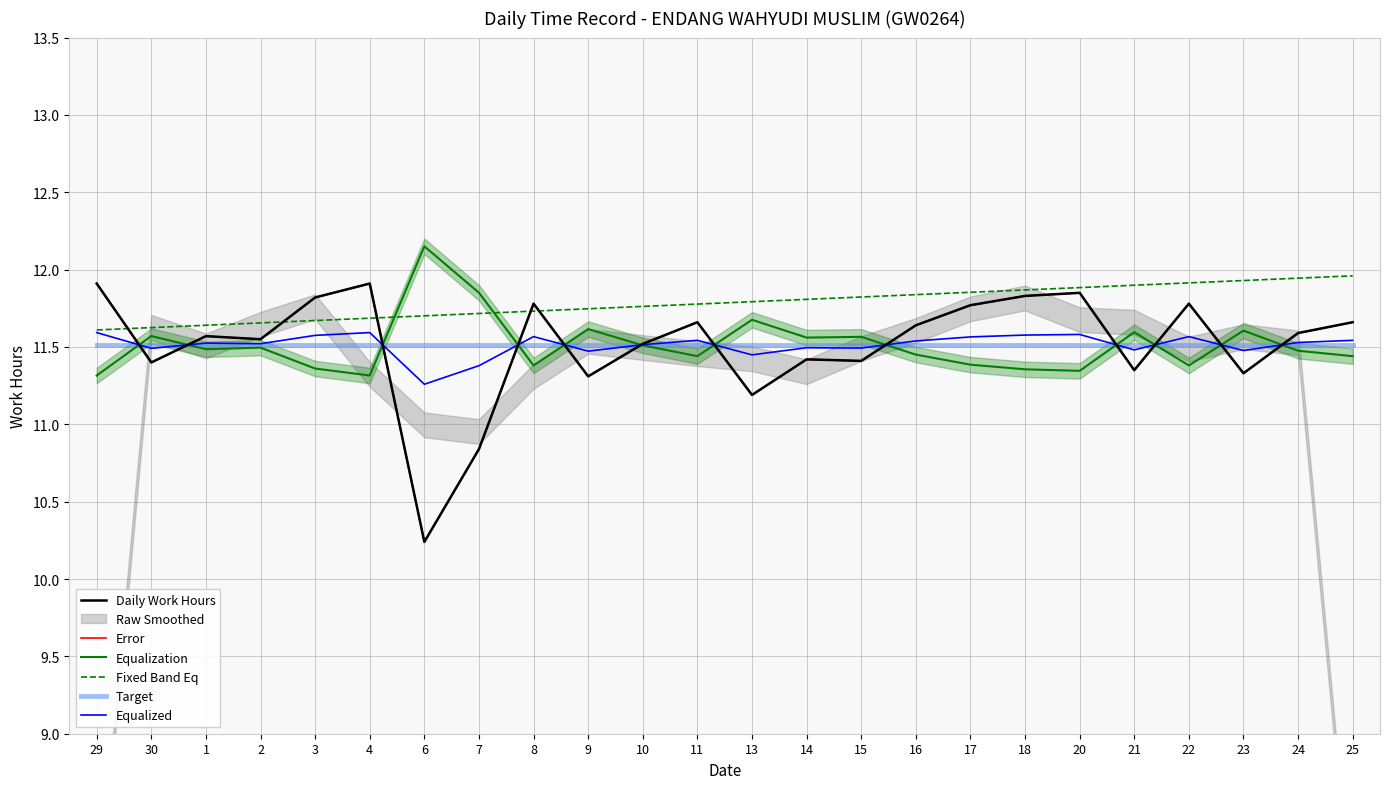

Reading right to left, extract all data points from this chart.

Daily Work Hours: 11.7	11.6	11.3	11.8	11.3	11.8	11.8	11.8	11.6	11.4	11.4	11.2	11.7	11.5	11.3	11.8	10.8	10.2	11.9	11.8	11.6	11.6	11.4	11.9
Error: 11.7	11.6	11.3	11.8	11.3	11.8	11.8	11.8	11.6	11.4	11.4	11.2	11.7	11.5	11.3	11.8	10.8	10.2	11.9	11.8	11.6	11.6	11.4	11.9
Equalization: 11.4	11.5	11.6	11.4	11.6	11.3	11.4	11.4	11.5	11.6	11.6	11.7	11.4	11.5	11.6	11.4	11.9	12.2	11.3	11.4	11.5	11.5	11.6	11.3
Fixed Band Eq: 12.0	11.9	11.9	11.9	11.9	11.9	11.9	11.9	11.8	11.8	11.8	11.8	11.8	11.8	11.7	11.7	11.7	11.7	11.7	11.7	11.7	11.6	11.6	11.6
Target: 11.5	11.5	11.5	11.5	11.5	11.5	11.5	11.5	11.5	11.5	11.5	11.5	11.5	11.5	11.5	11.5	11.5	11.5	11.5	11.5	11.5	11.5	11.5	11.5
Equalized: 11.5	11.5	11.5	11.6	11.5	11.6	11.6	11.6	11.5	11.5	11.5	11.4	11.5	11.5	11.5	11.6	11.4	11.3	11.6	11.6	11.5	11.5	11.5	11.6